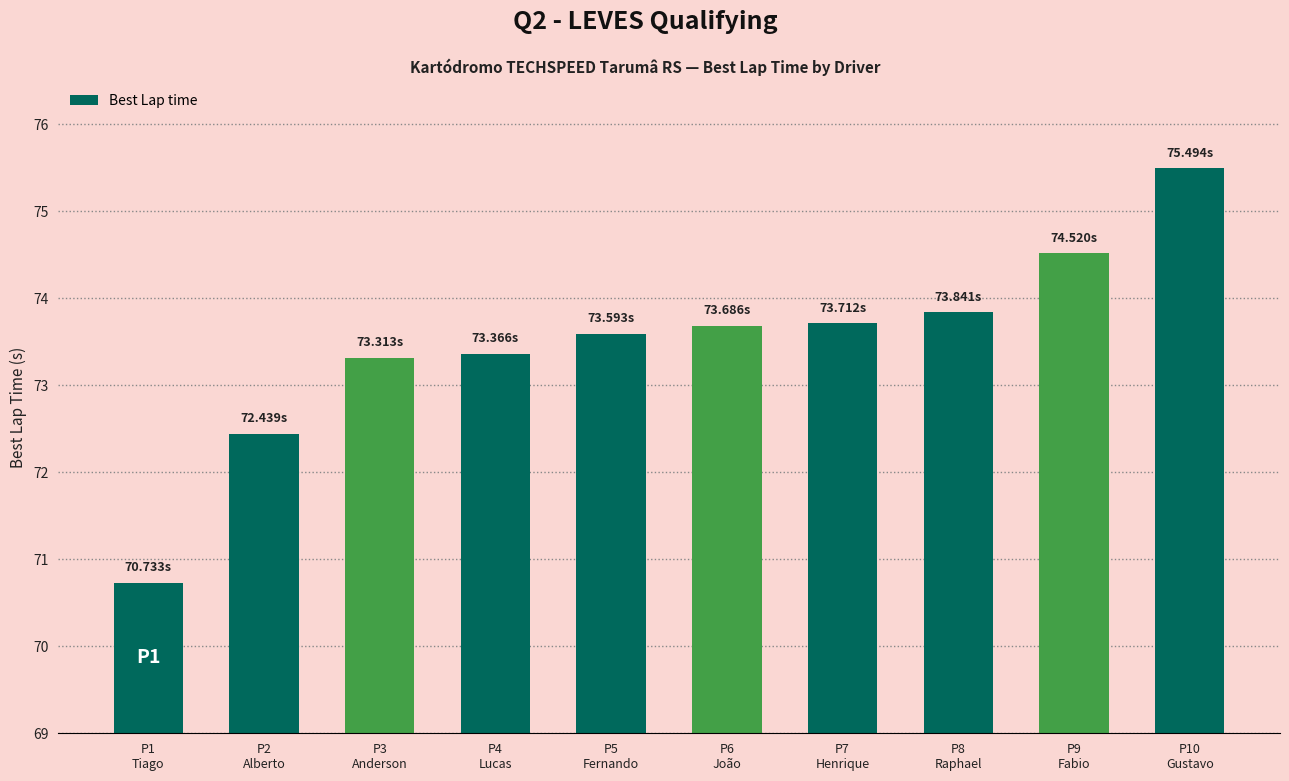

True or false: the data shows 106.7 at P6
João.

False